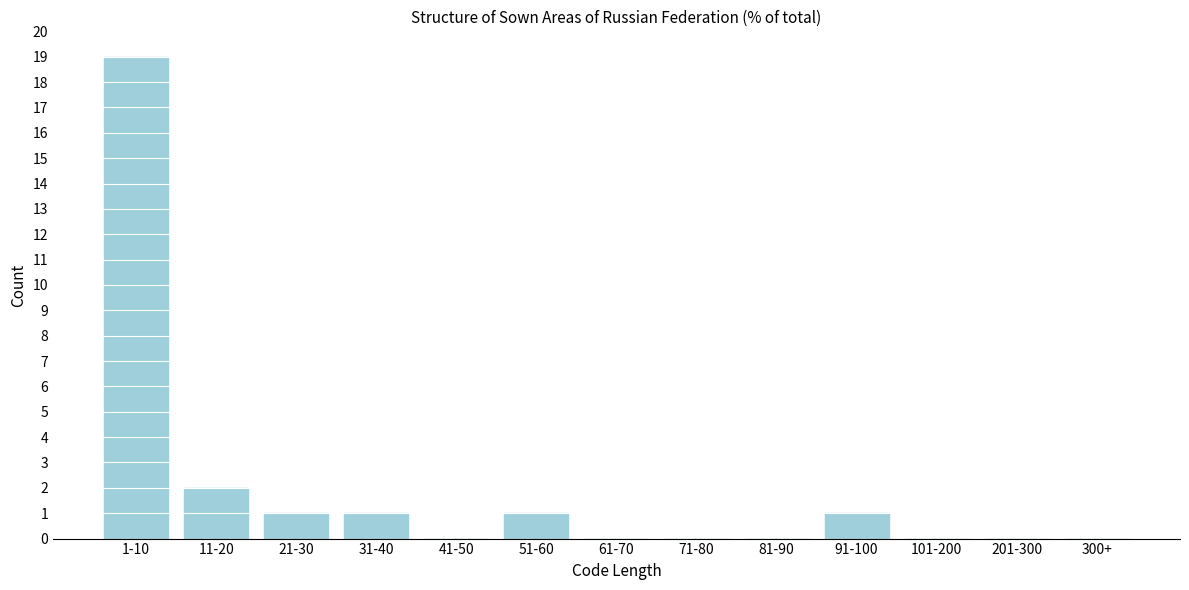

Reading left to right, transcribe all the data shown in this chart.

1-10=19	11-20=2	21-30=1	31-40=1	41-50=0	51-60=1	61-70=0	71-80=0	81-90=0	91-100=1	101-200=0	201-300=0	300+=0